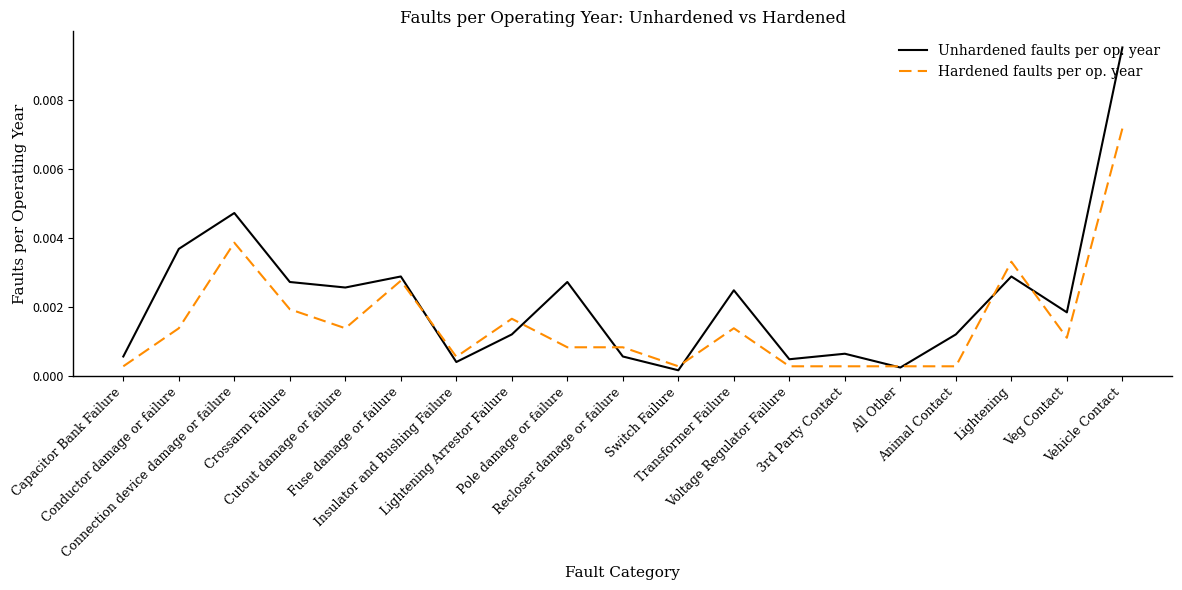

What are all the series names shown in the legend?

Unhardened faults per op. year, Hardened faults per op. year